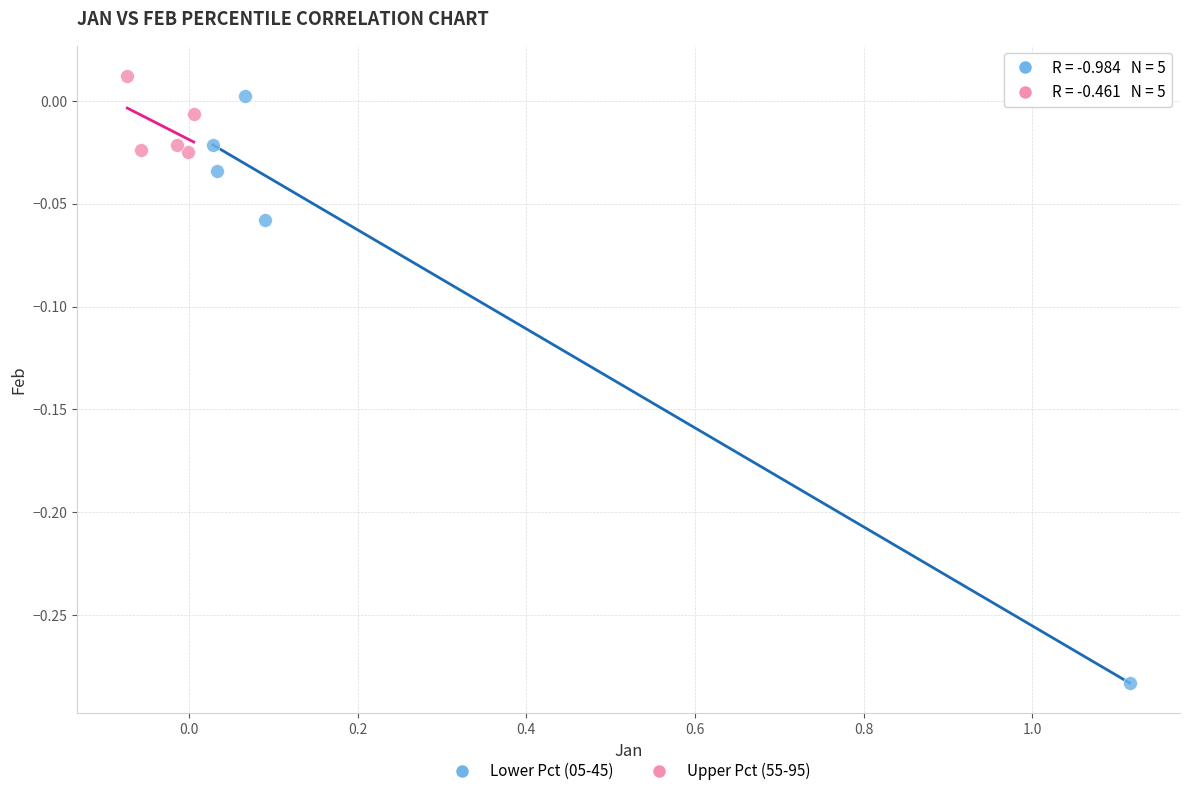

Which series reaches the minimum Y coordinate?

Lower Pct (05-45)